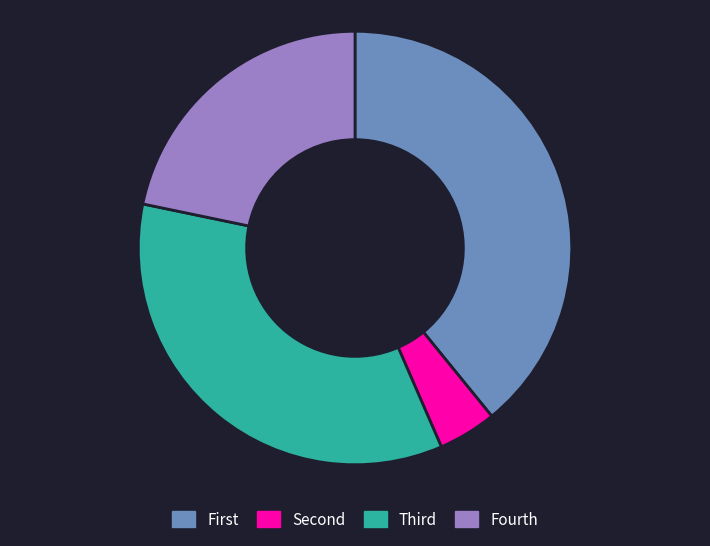

Which slice is the largest?

First